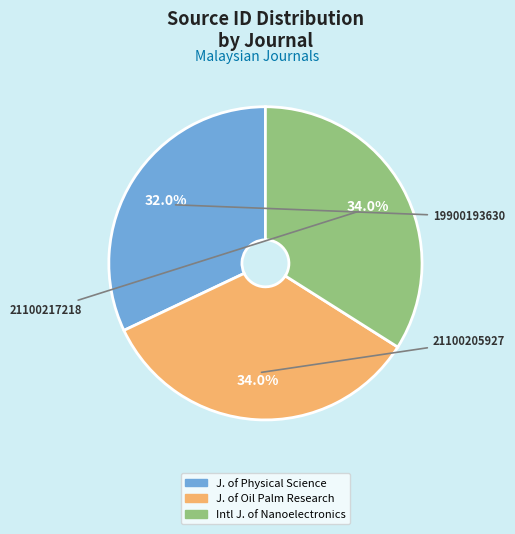

To the nearest percent, what is the average slice percentage?

33%